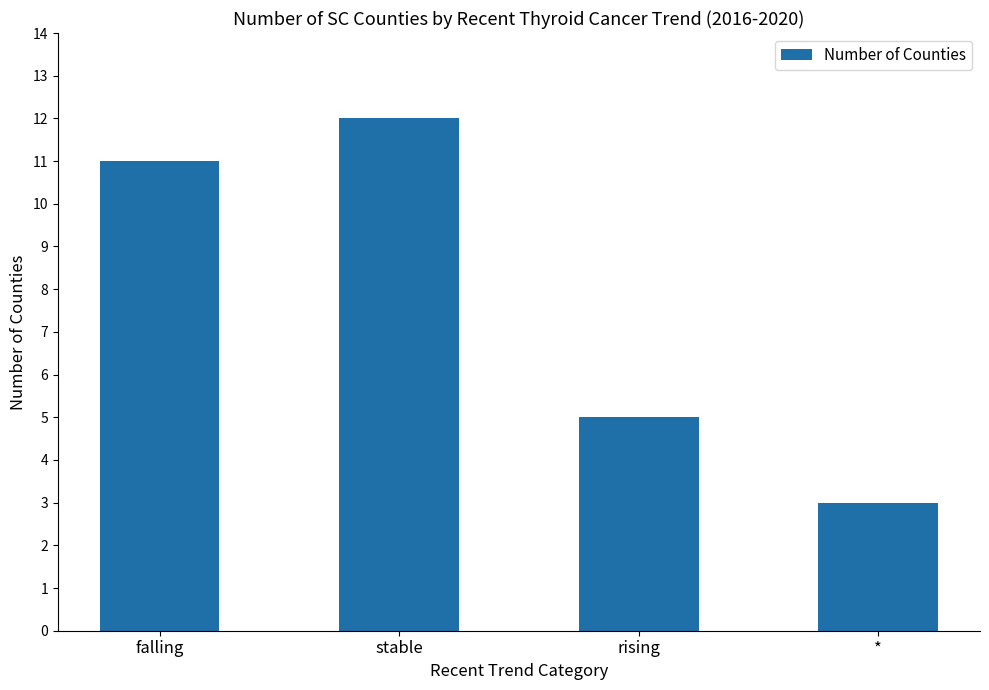

What position from the left is rising?

3